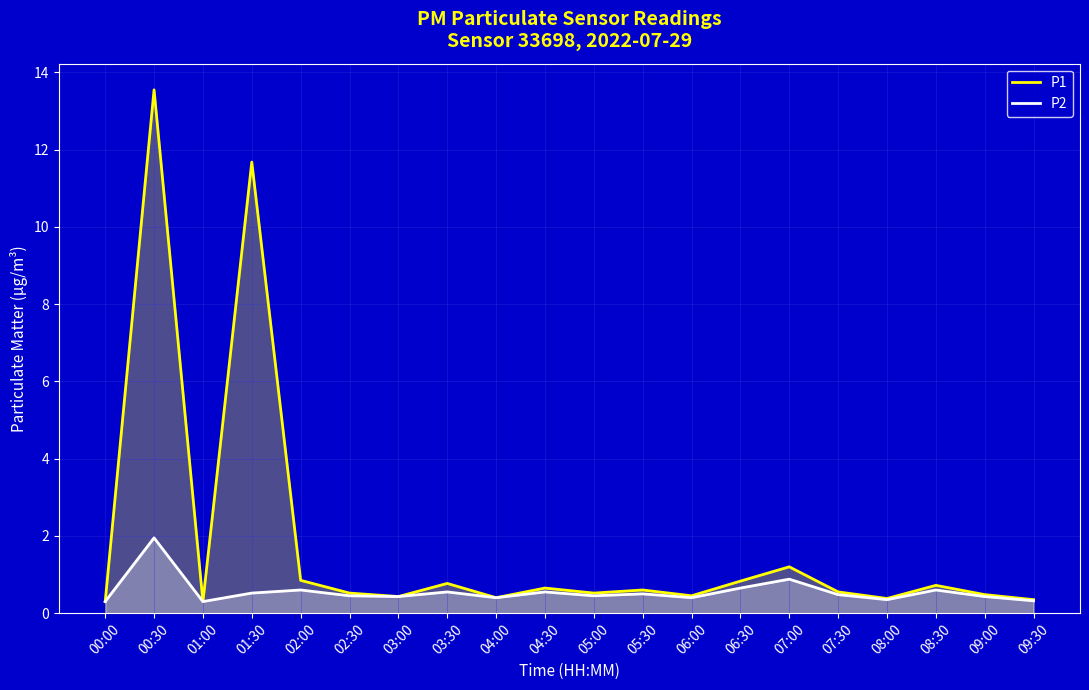

At how many categories does at least one series exceed 1?

3